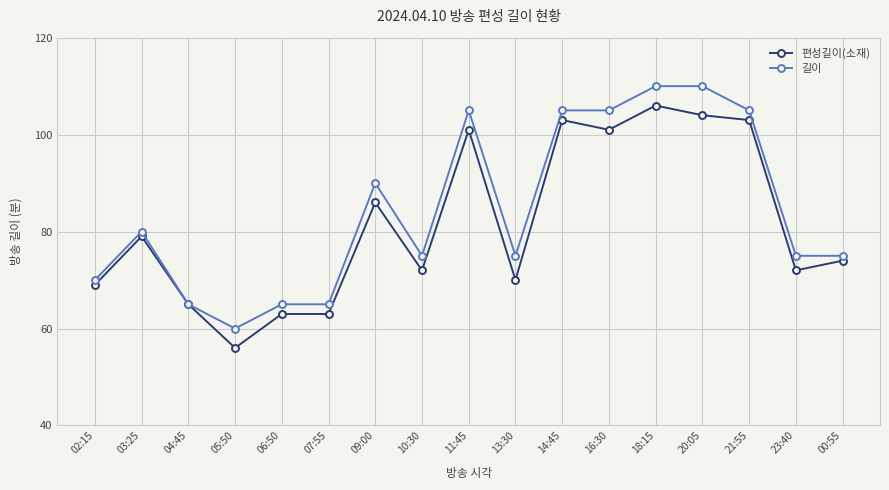

Reading left to right, what are all the values shown in this chart?

편성길이(소재): 02:15=69	03:25=79	04:45=65	05:50=56	06:50=63	07:55=63	09:00=86	10:30=72	11:45=101	13:30=70	14:45=103	16:30=101	18:15=106	20:05=104	21:55=103	23:40=72	00:55=74
길이: 02:15=70	03:25=80	04:45=65	05:50=60	06:50=65	07:55=65	09:00=90	10:30=75	11:45=105	13:30=75	14:45=105	16:30=105	18:15=110	20:05=110	21:55=105	23:40=75	00:55=75